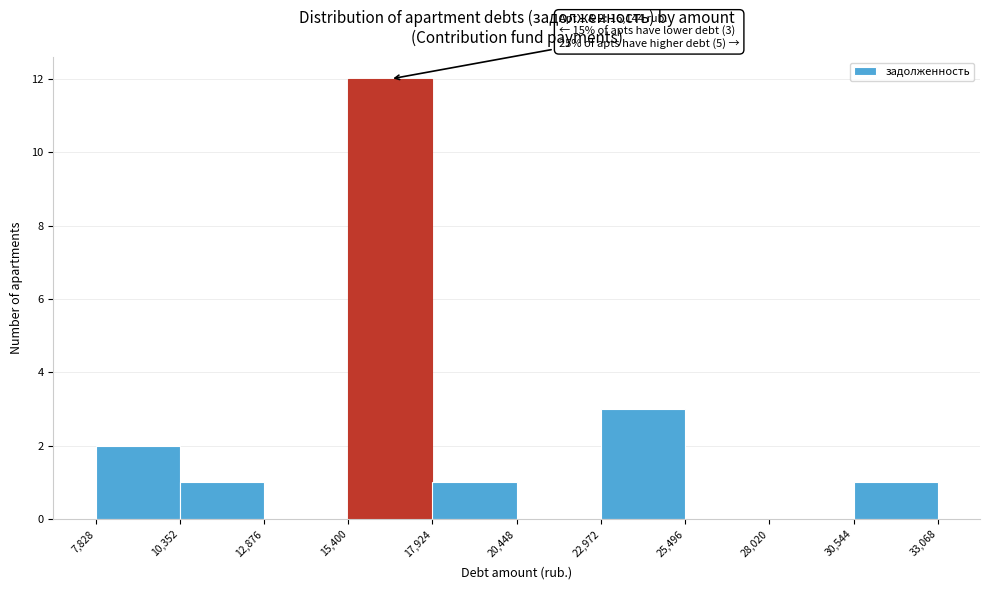

Which range on the x-axis has the tallest bar?

15,400 to 17,924